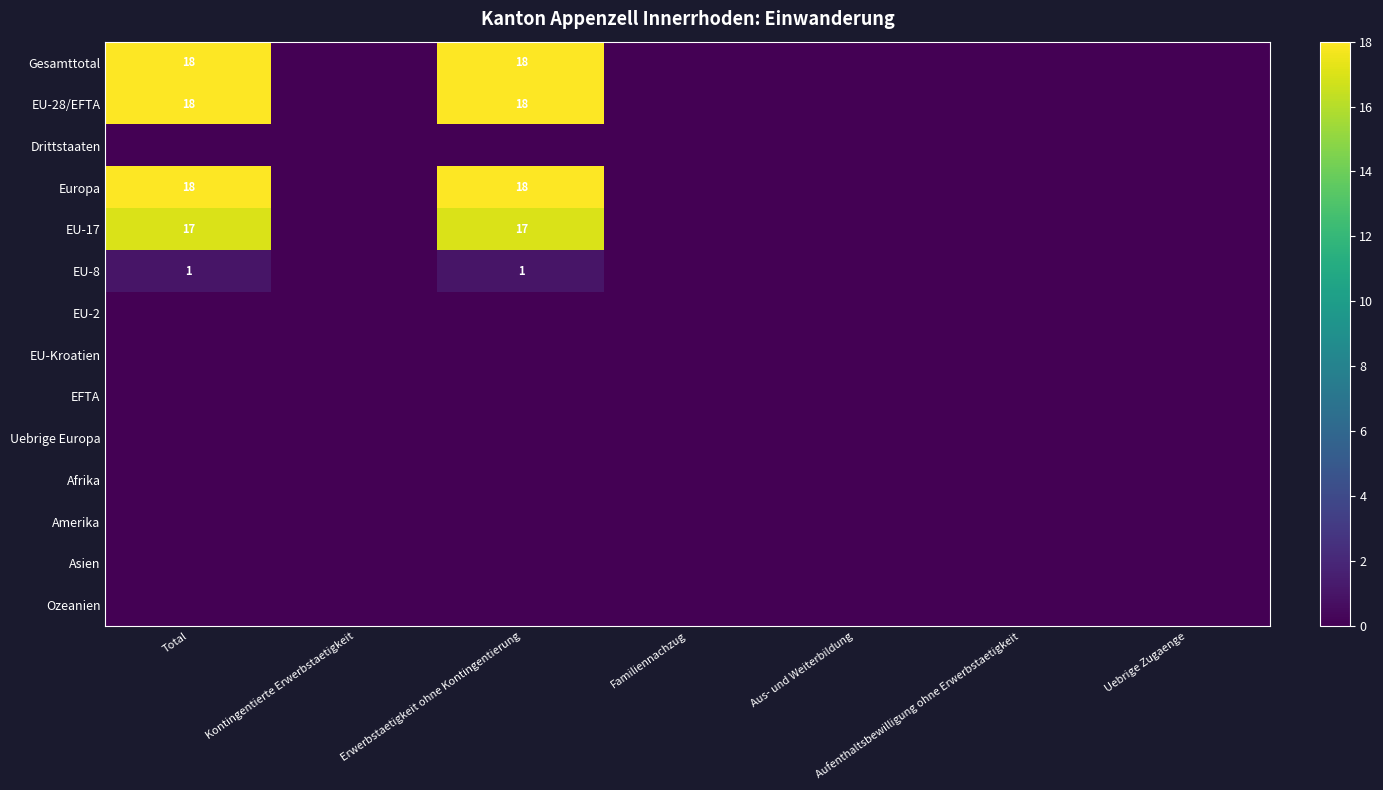

What is the maximum value for Europa?

18